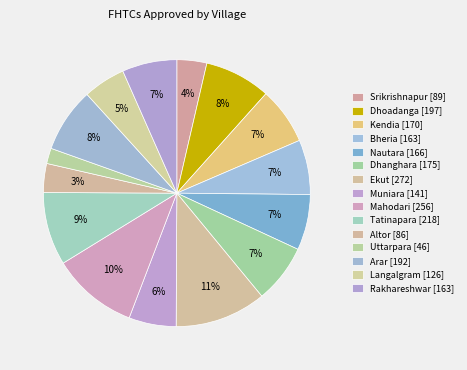

The Tatinapara slice represents 3% of the pie. True or false?

False